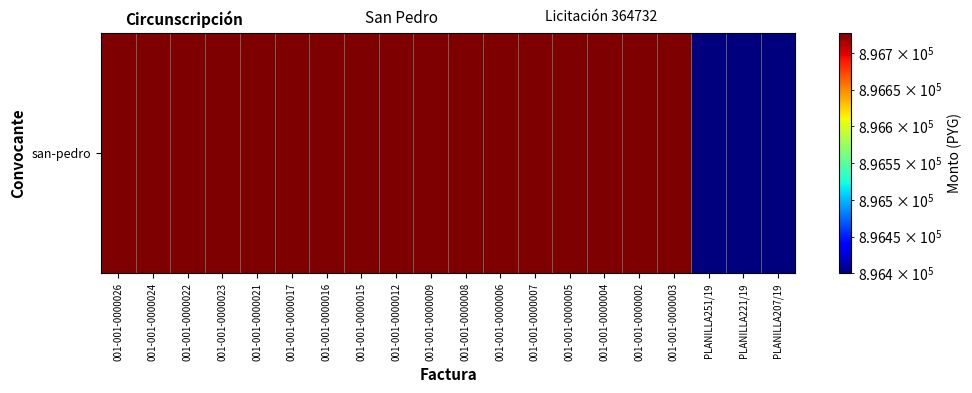

Is it true that the value at 001-001-0000022 is 1571805?

False